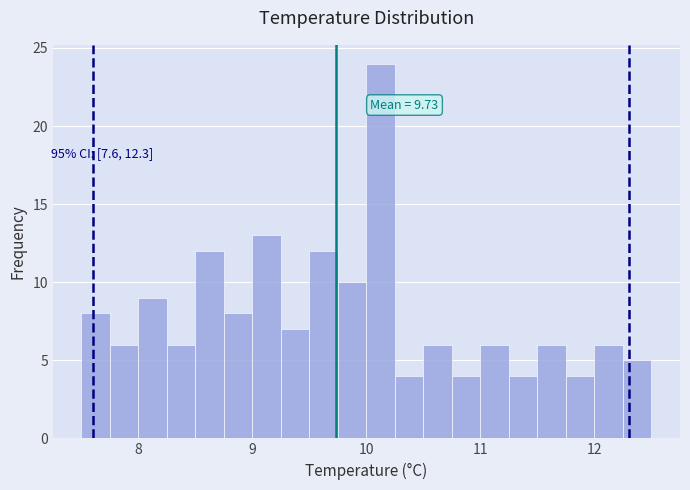

Around what value on the x-axis is the tallest bar? Give the approximate position of its centre, as read against the axis.

10.1